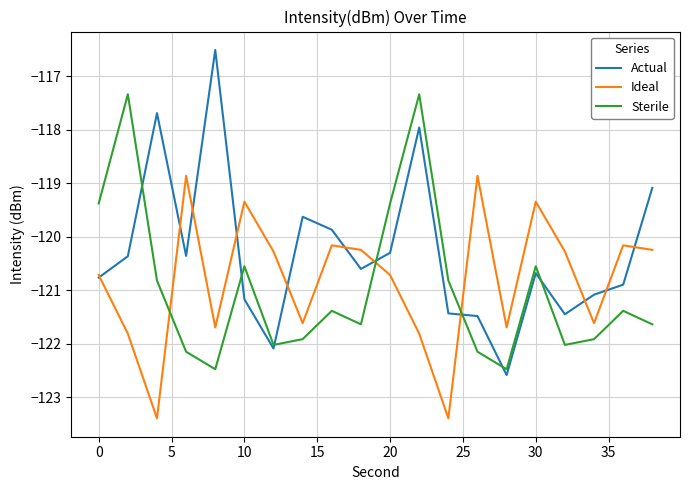

Which series has the largest total across all categories?

Actual